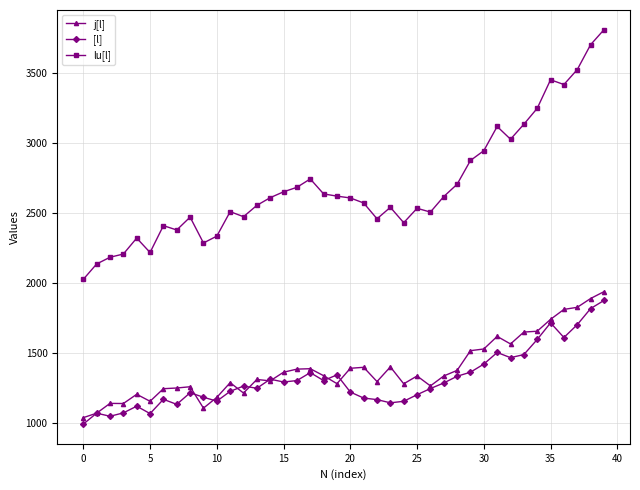

What is the highest value of the [l] series?

1873